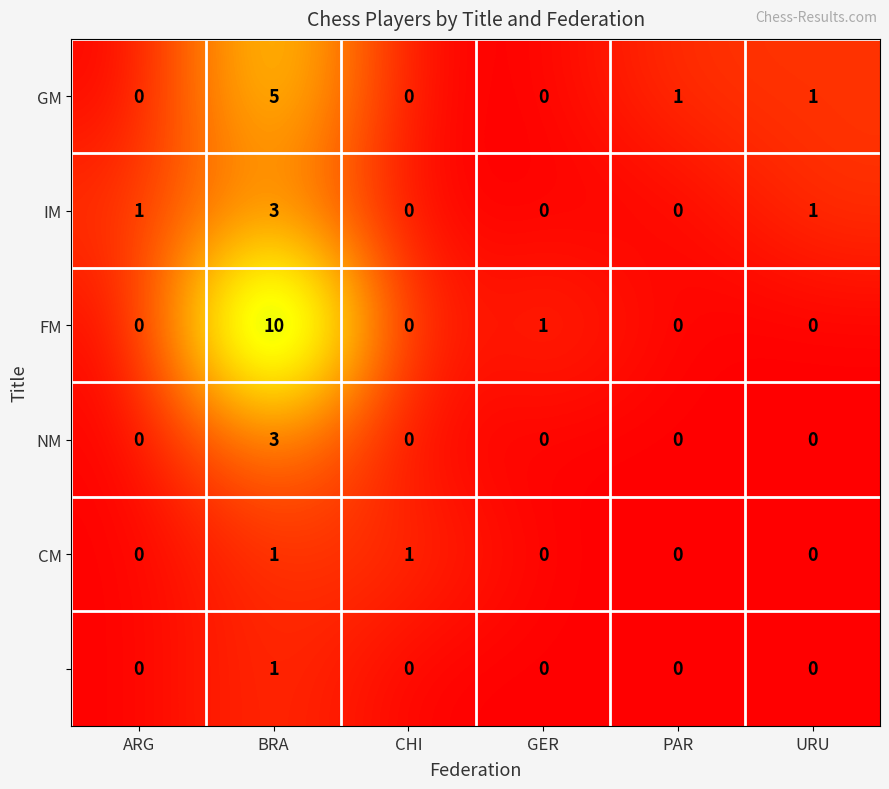

Which category has the highest value across all series?

BRA